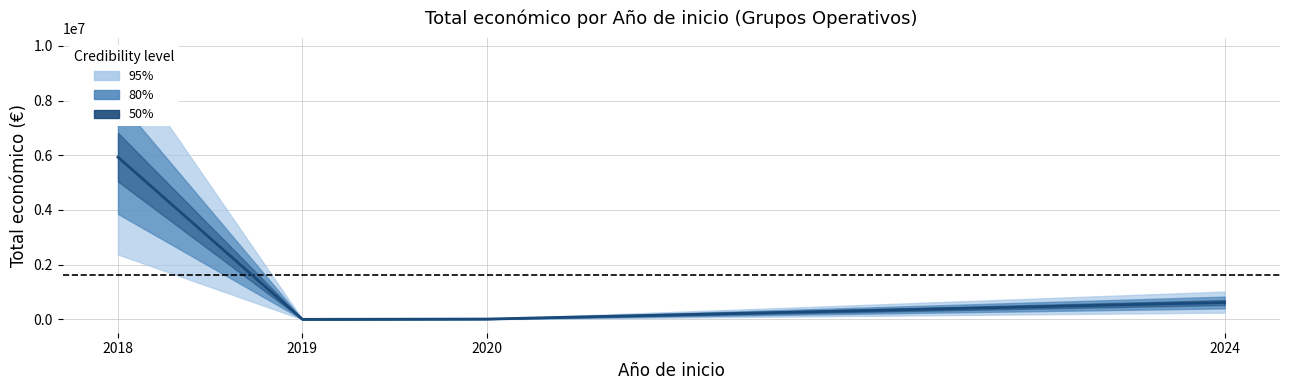

Is it true that the value at 2024 is 1047824?

False